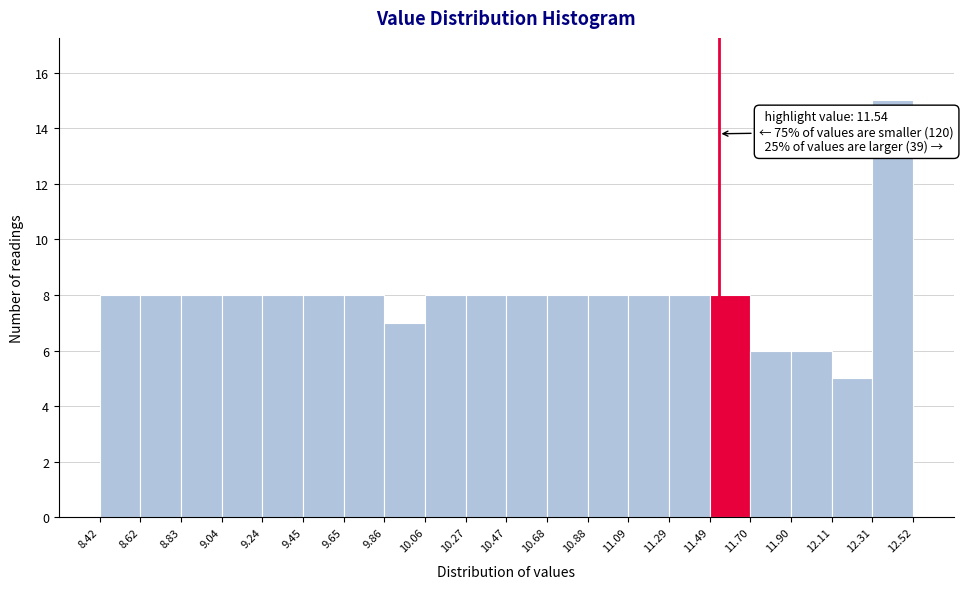

Over which range of the x-axis is the bar tallest?

12.31 to 12.52